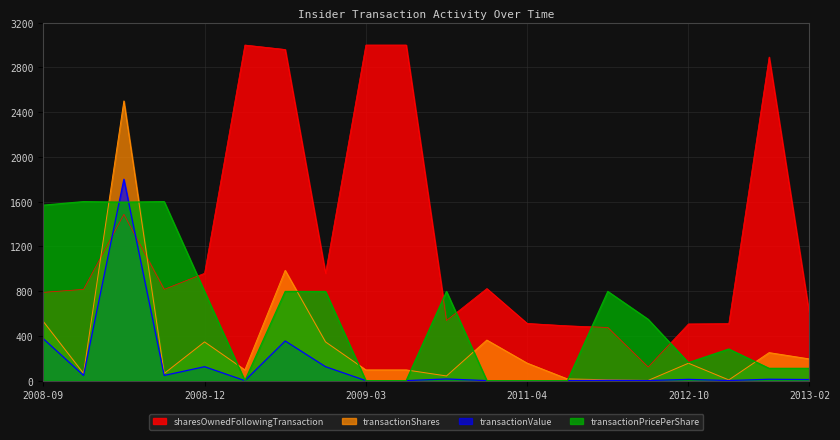

What position from the left is 2009-05-04?

11